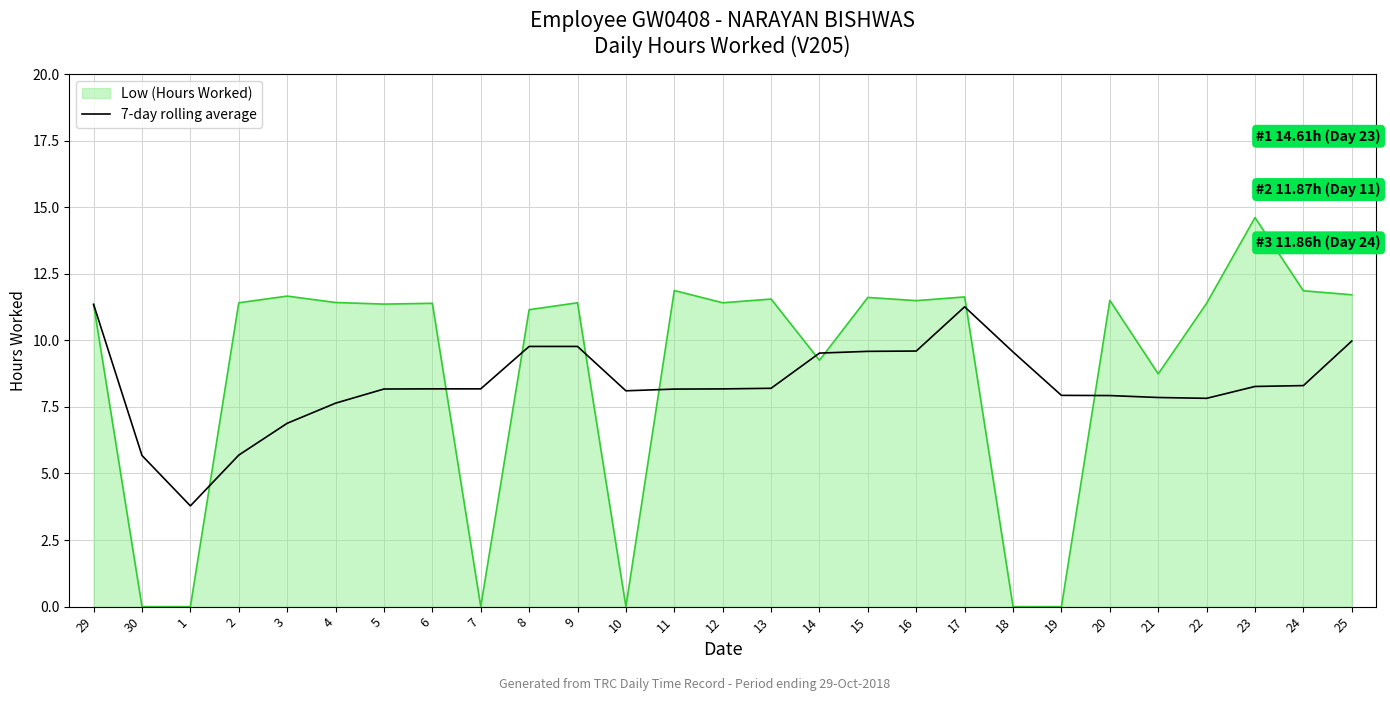

Which category has the highest value across all series?

23